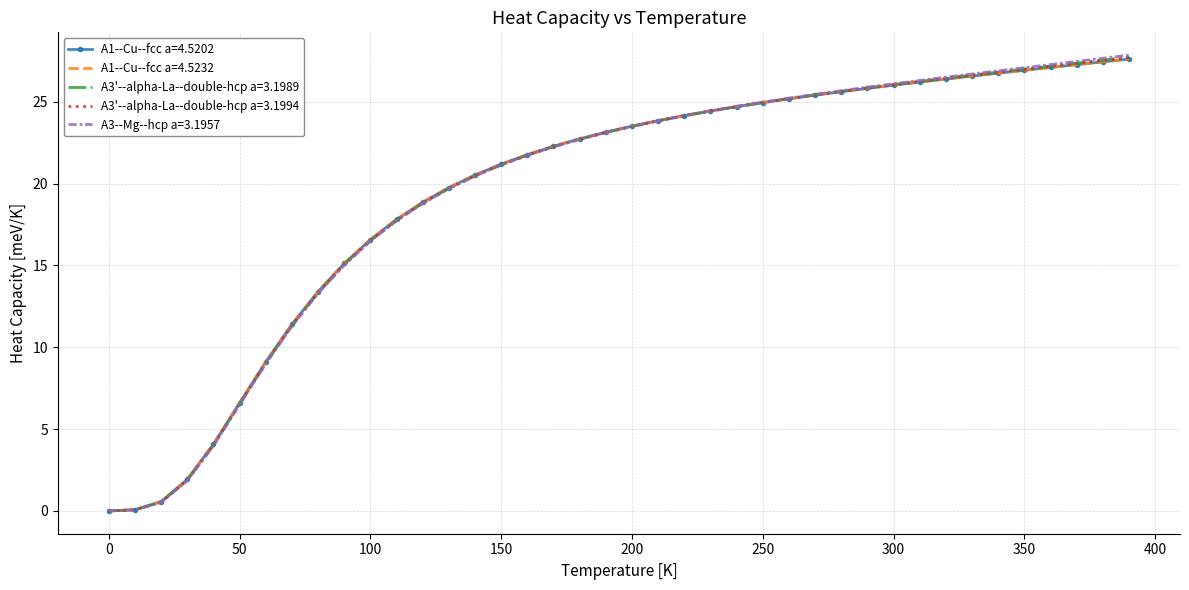

Which series has the widest spread of values?

A3--Mg--hcp a=3.1957